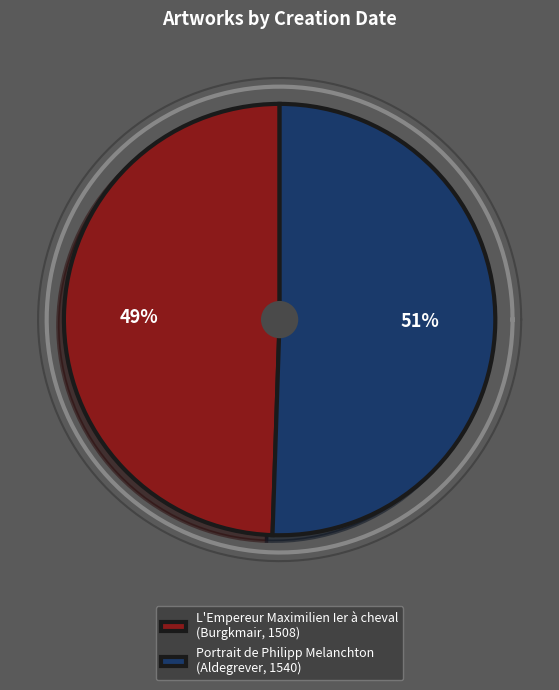

Do L'Empereur Maximilien Ier à cheval
(Burgkmair, 1508) and Portrait de Philipp Melanchton
(Aldegrever, 1540) together represent more than half of the pie?

Yes